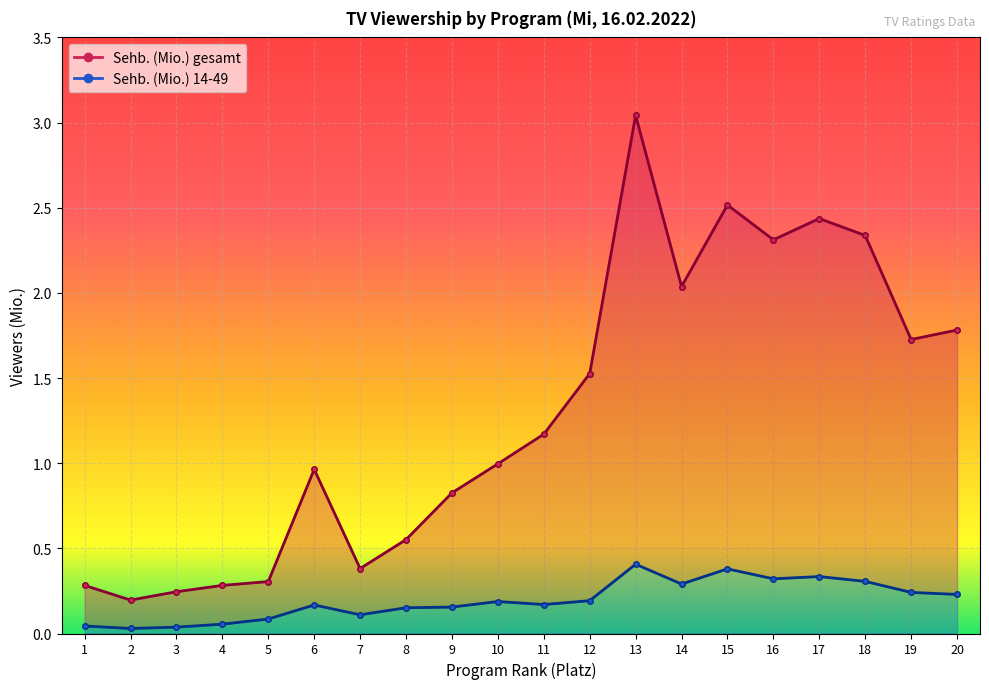

How many lines are shown in the chart?

2